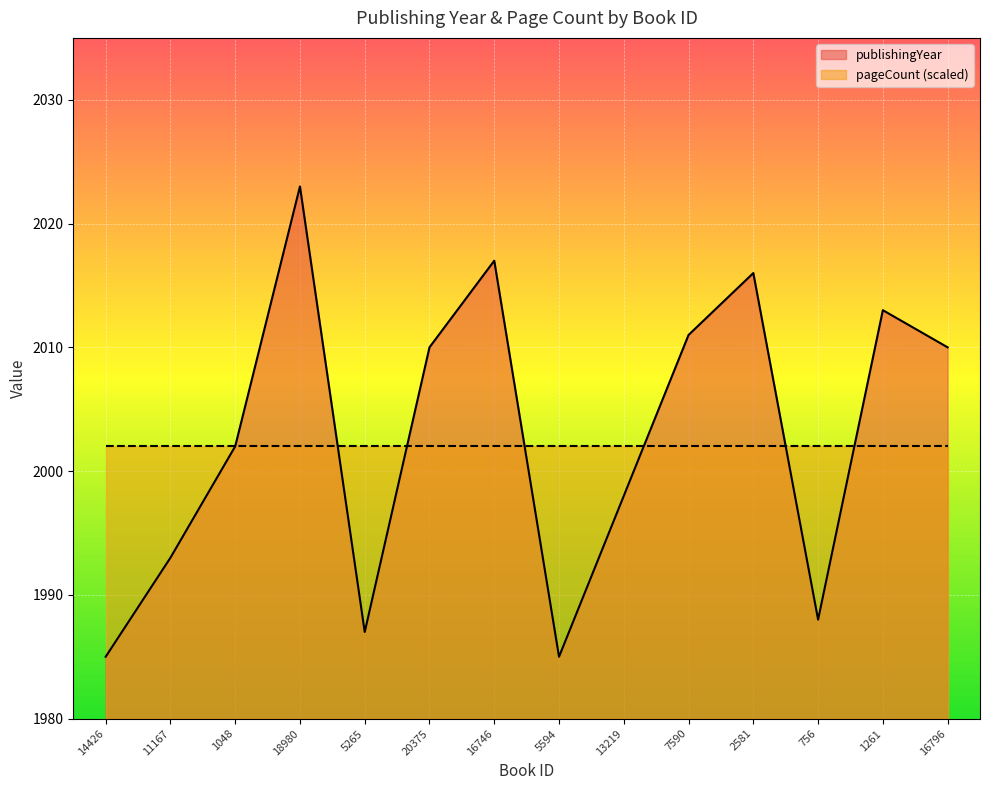

List the labels in order of value, smallest first.

14426, 5594, 5265, 756, 11167, 13219, 1048, 20375, 16796, 7590, 1261, 2581, 16746, 18980